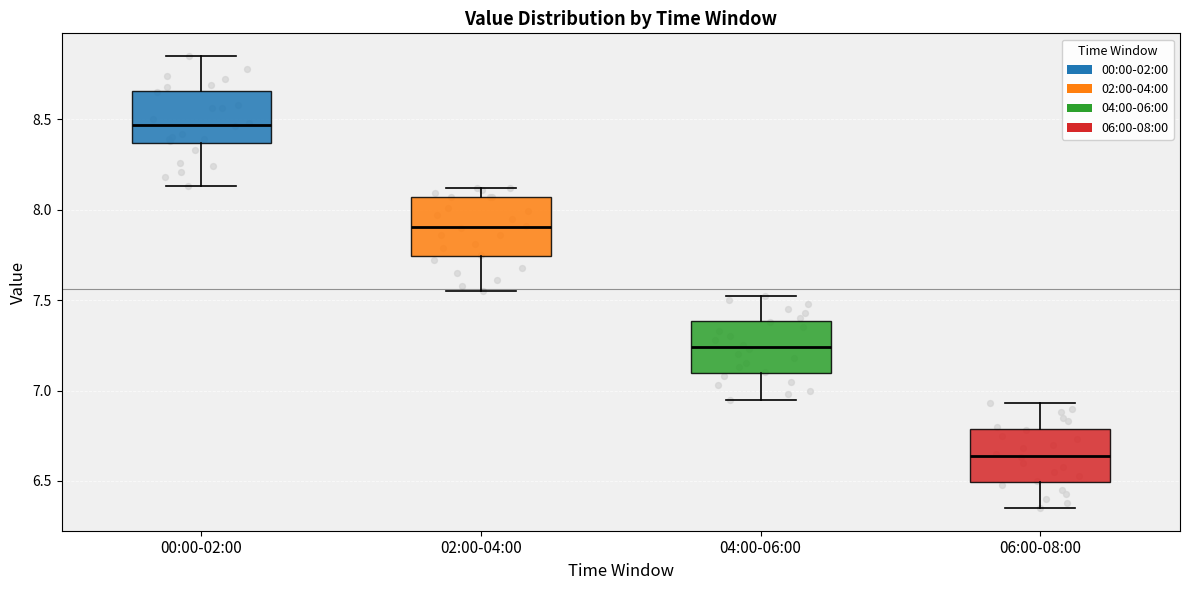

Reading left to right, read every box against the y-axis: the position of its median line, the range the box covers, and the ends of its whiskers. The values are not printed on the chart, so give them approximately, as read against the axis.

00:00-02:00: median 8.45, box 8.35 to 8.65, whiskers 8.15 to 8.85
02:00-04:00: median 7.90, box 7.75 to 8.05, whiskers 7.55 to 8.10
04:00-06:00: median 7.25, box 7.10 to 7.40, whiskers 6.95 to 7.50
06:00-08:00: median 6.65, box 6.50 to 6.80, whiskers 6.35 to 6.95